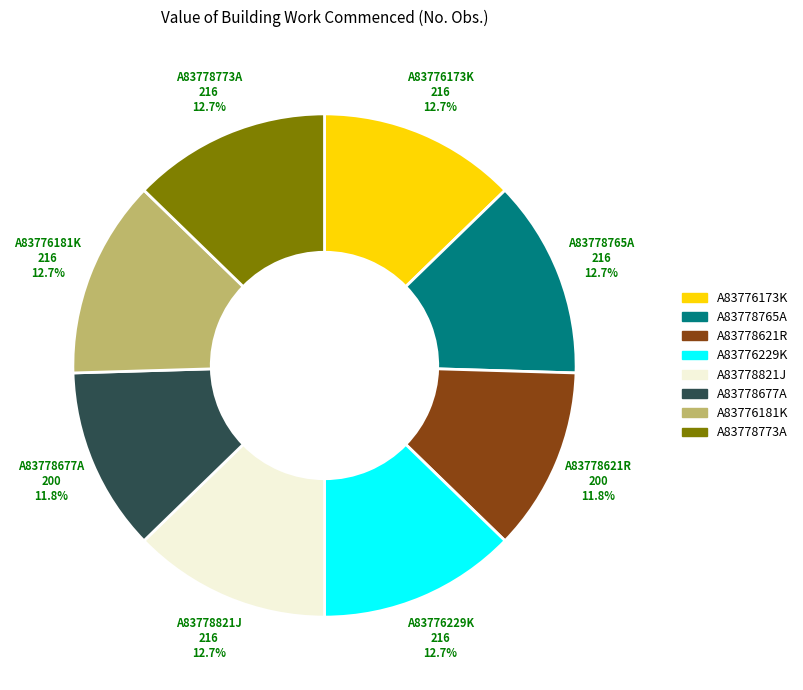

What is the ratio of the value at A83778621R to the value at A83778773A?

0.9